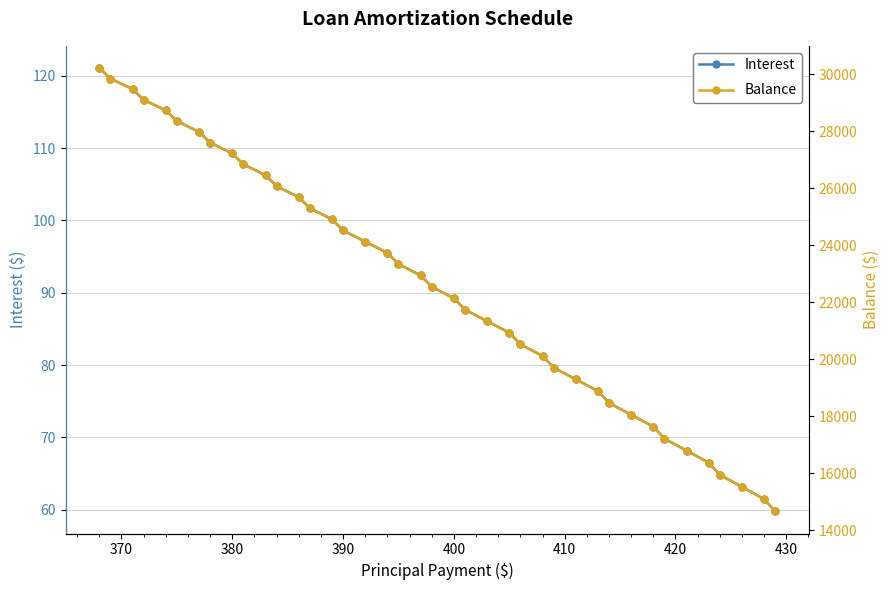

How many values in the Interest series are below 92?

20